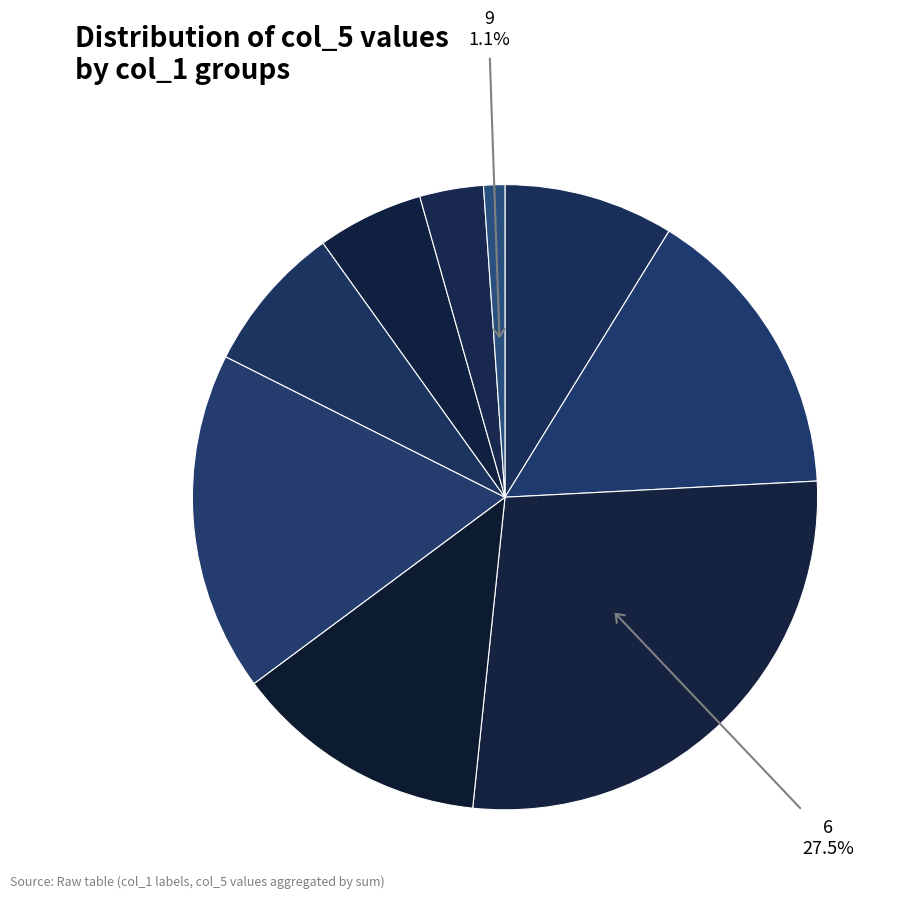

How many slices are in this pie chart?

9